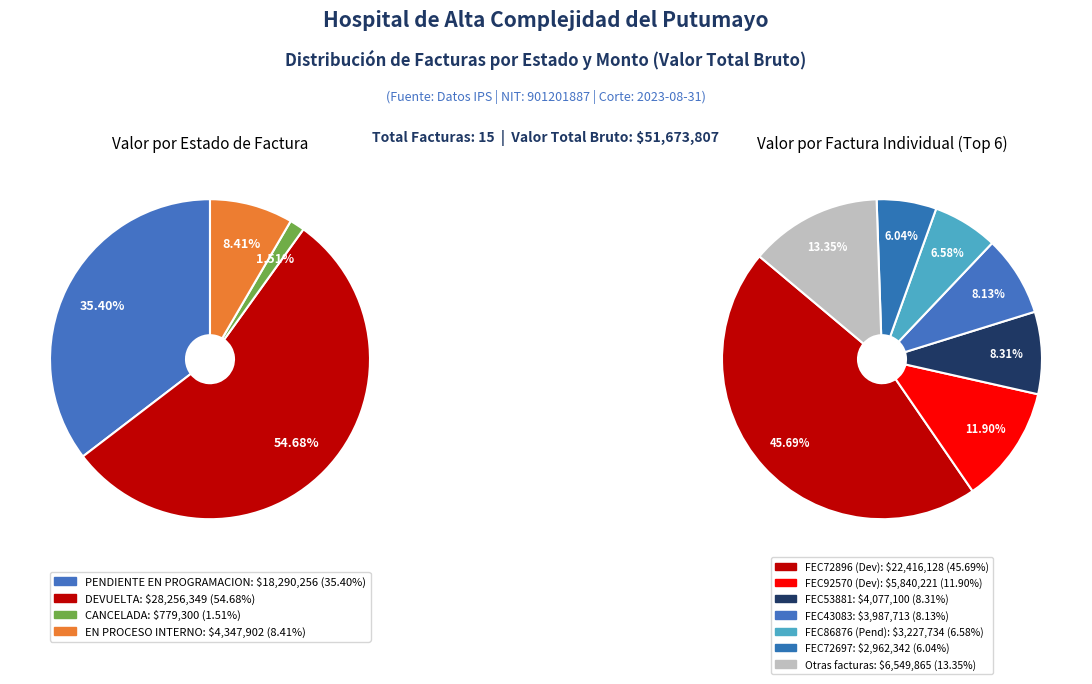

To the nearest percent, what portion does FACTURA EN PROCESO INTERNO (FEC77105) represent?

4%